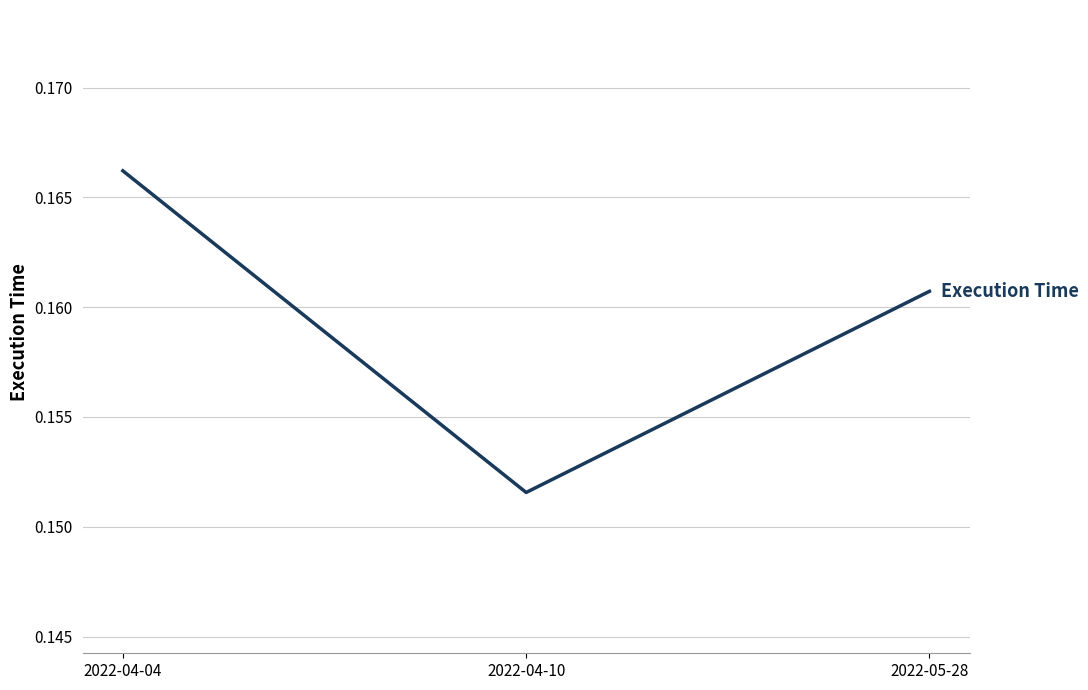

List the labels in order of value, smallest first.

2022-04-10, 2022-05-28, 2022-04-04